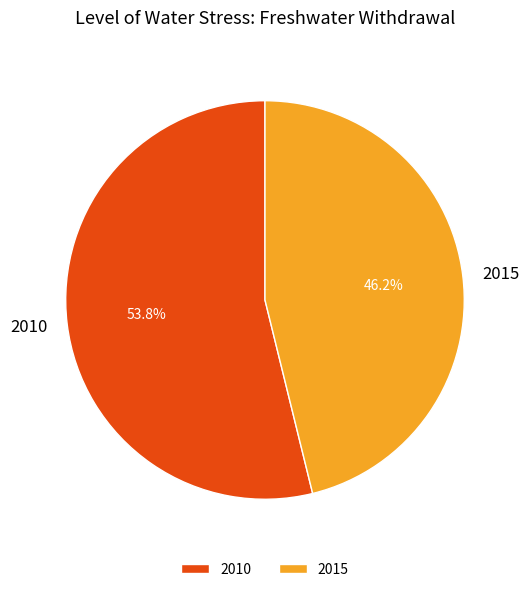

Which slice is the largest?

2010